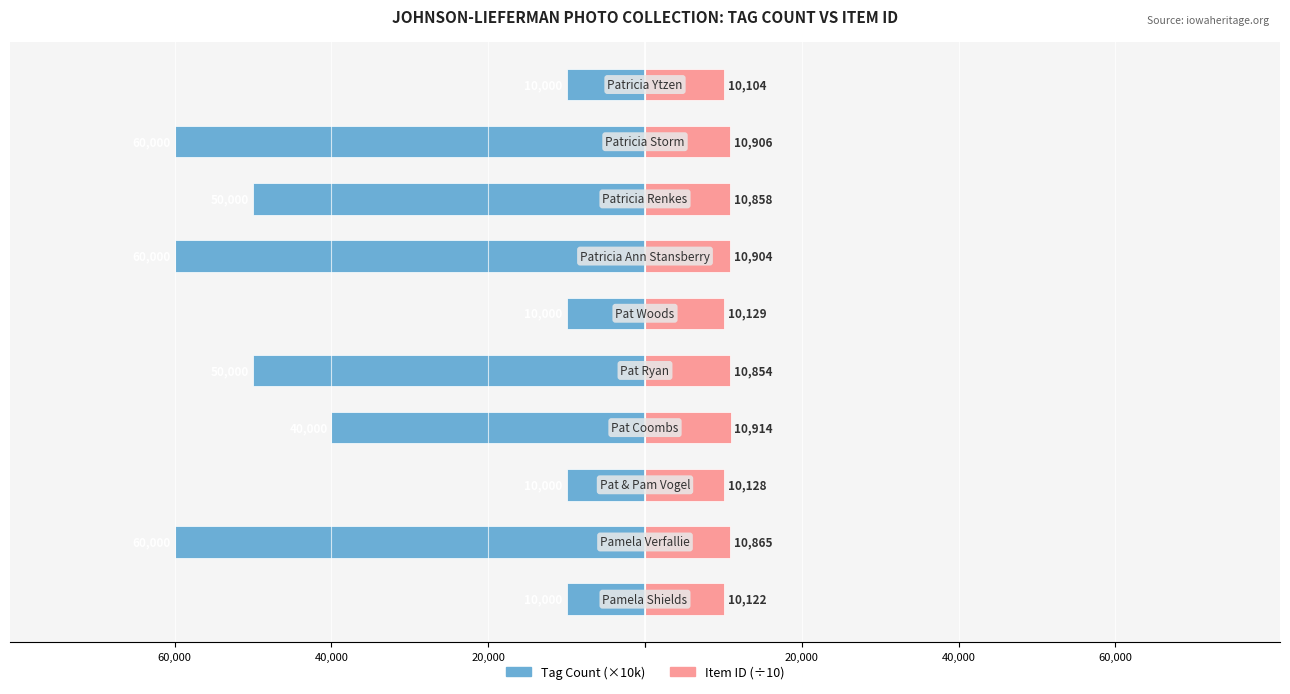

What is the total value across all series at 6?

-49096